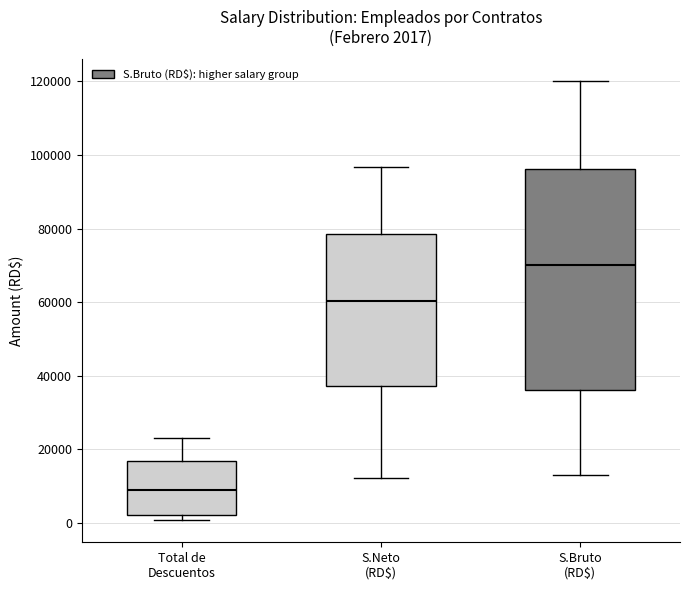

Which box is the tallest, from its lower edge to its upper edge?

S.Bruto (RD$)